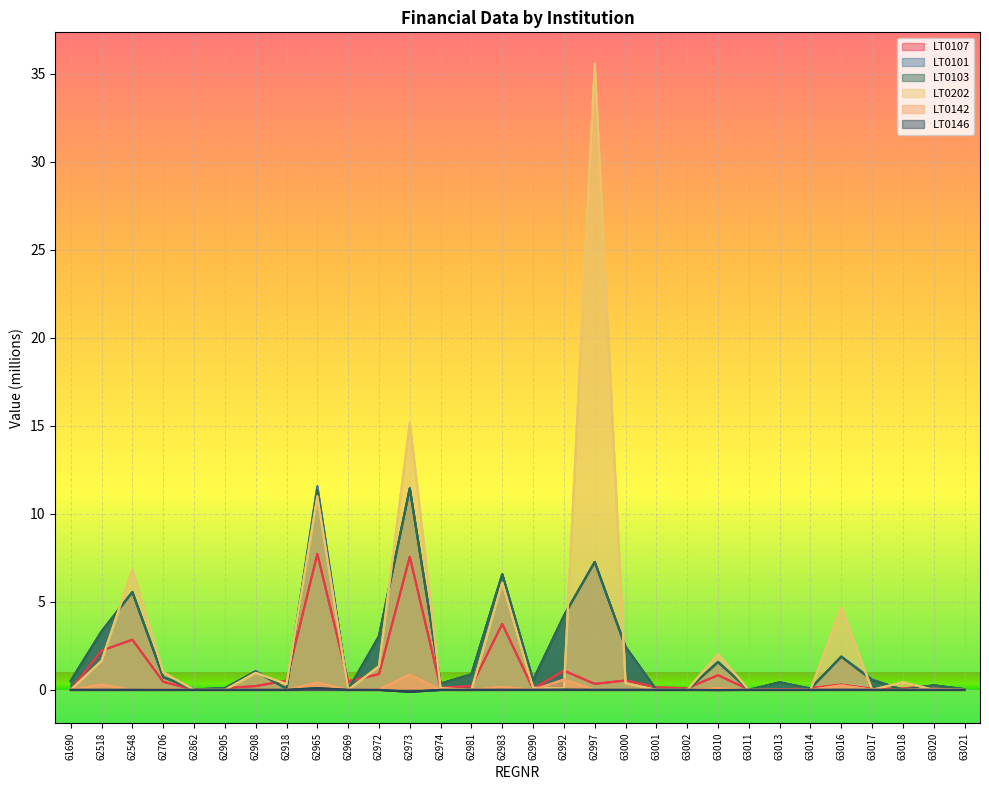

Reading left to right, extract all data points from this chart.

LT0107: 0.0	2.2	2.9	0.5	0.0	0.1	0.2	0.5	7.7	0.5	0.9	7.6	0.1	0.2	3.7	0.1	1.1	0.3	0.5	0.1	0.1	0.8	0.0	0.0	0.1	0.3	0.1	0.1	0.2	0.0
LT0101: 0.5	3.3	5.6	0.7	0.0	0.1	1.1	0.1	11.6	0.0	3.0	11.5	0.4	0.9	6.6	0.6	4.2	7.3	2.4	0.0	0.0	1.6	0.0	0.4	0.1	1.9	0.6	0.0	0.3	0.0
LT0103: 0.5	3.3	5.6	0.7	0.0	0.1	1.1	0.1	11.4	0.0	3.0	11.4	0.4	0.9	6.6	0.5	4.2	7.3	2.4	0.0	0.0	1.6	0.0	0.4	0.1	1.9	0.6	0.0	0.3	0.0
LT0202: 0.0	1.7	6.8	1.0	0.0	0.0	1.0	0.3	11.0	0.0	1.3	15.2	0.1	0.0	6.1	0.1	0.1	35.6	0.4	0.0	0.0	2.0	0.0	0.0	0.0	4.7	0.0	0.4	0.0	0.0
LT0142: 0.0	0.3	0.0	0.0	0.0	0.0	0.0	0.0	0.4	0.0	0.0	0.9	0.0	0.0	0.2	0.0	0.6	0.0	0.0	0.0	0.0	0.1	0.0	0.0	0.0	0.3	0.0	0.0	0.1	0.0
LT0146: 0.0	0.0	0.0	-0.0	0.0	0.0	0.0	0.0	0.1	0.0	-0.0	-0.1	0.0	0.0	0.0	0.0	0.0	0.0	0.0	0.0	0.0	-0.0	0.0	0.0	0.0	0.0	0.0	0.0	0.0	0.0